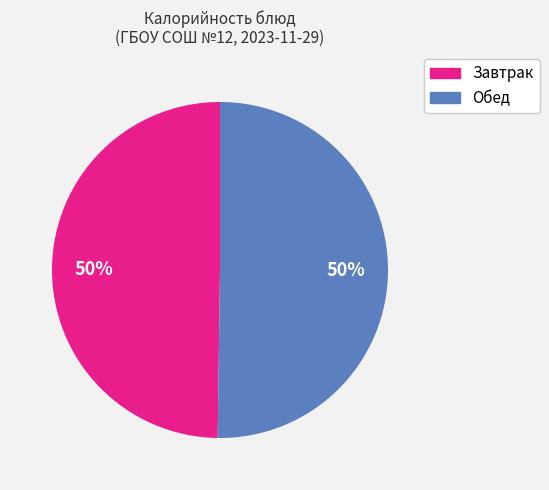

How many segments does this pie chart have?

2